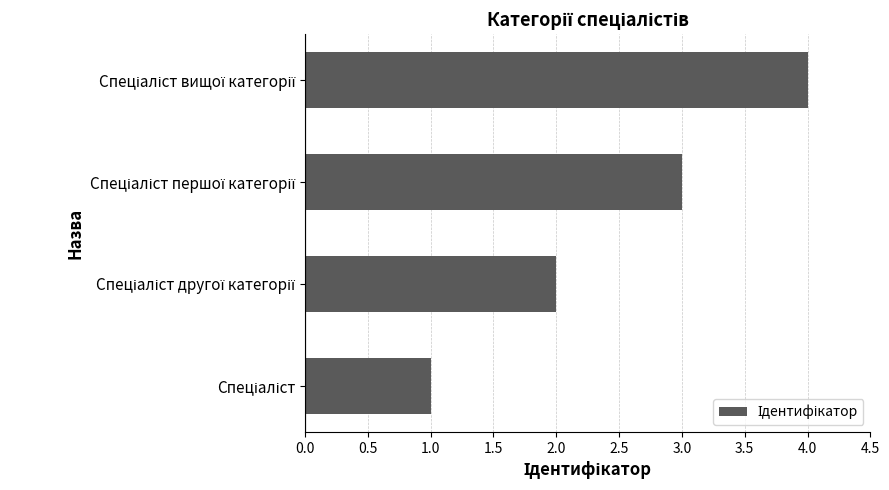

What is the difference between the maximum and minimum values?

3